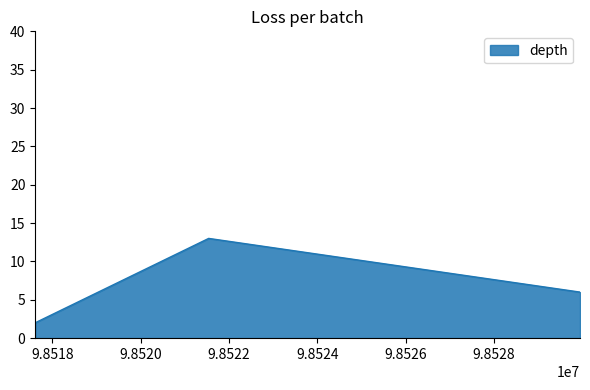

What is the smallest value displayed?

2